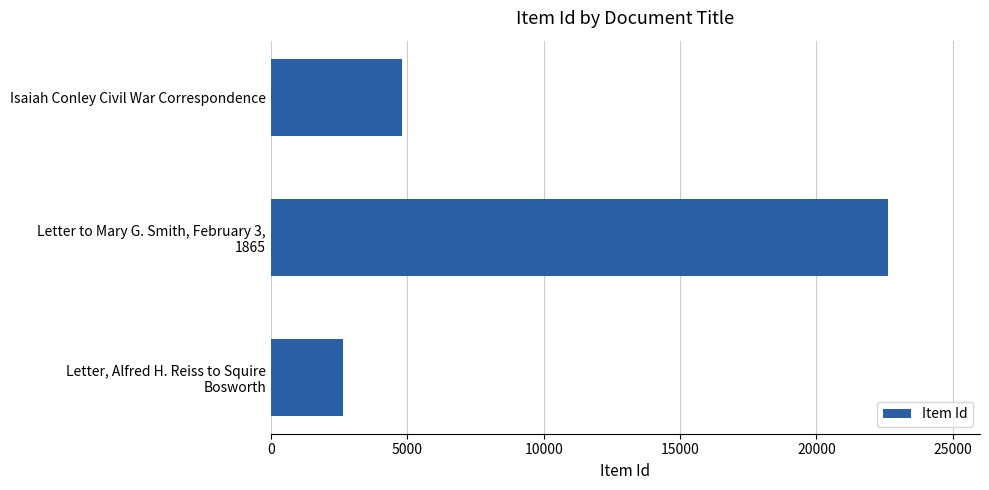

Reading bottom to top, list all the values displayed in this chart.

2628	22604	4789